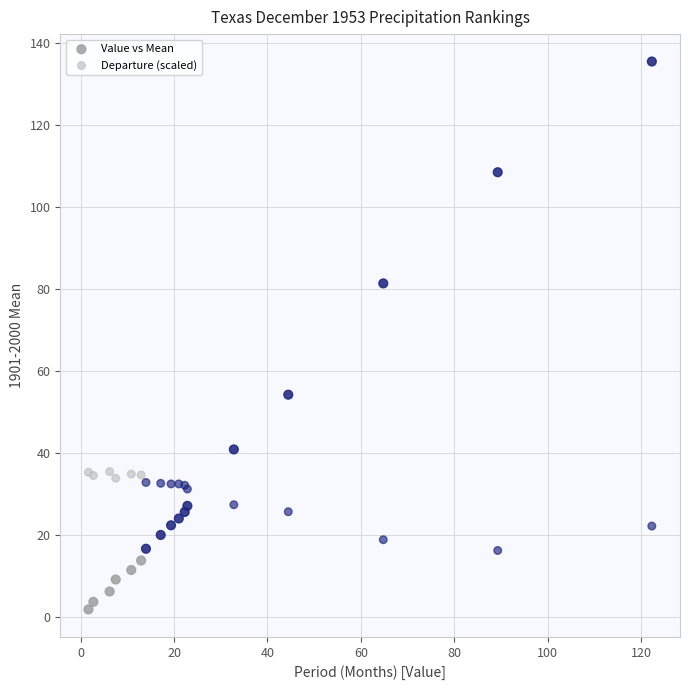

Which series has the widest spread of Y values?

Value vs Mean